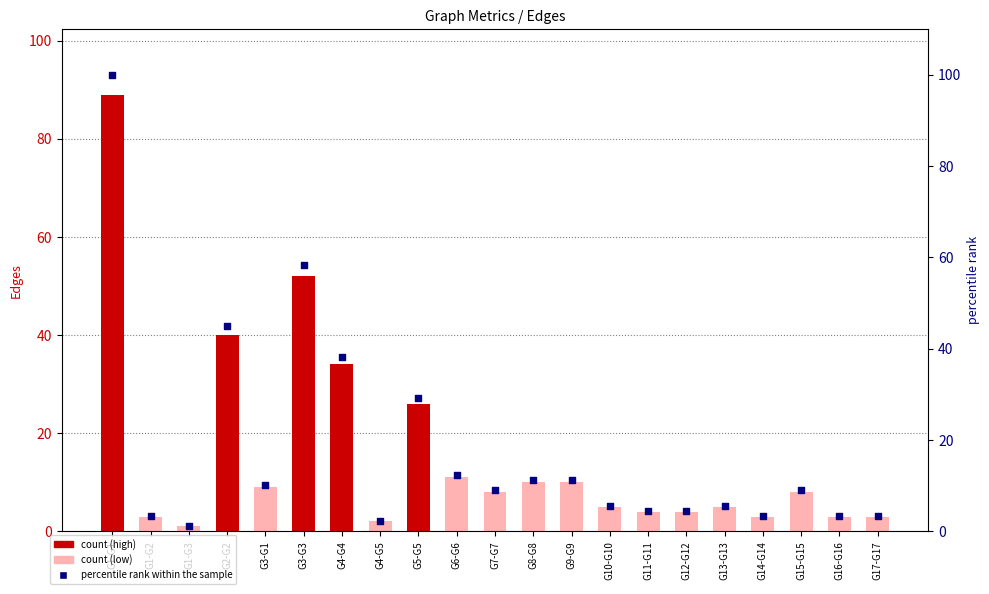

What is the total value across all series at G11-G11?

8.5